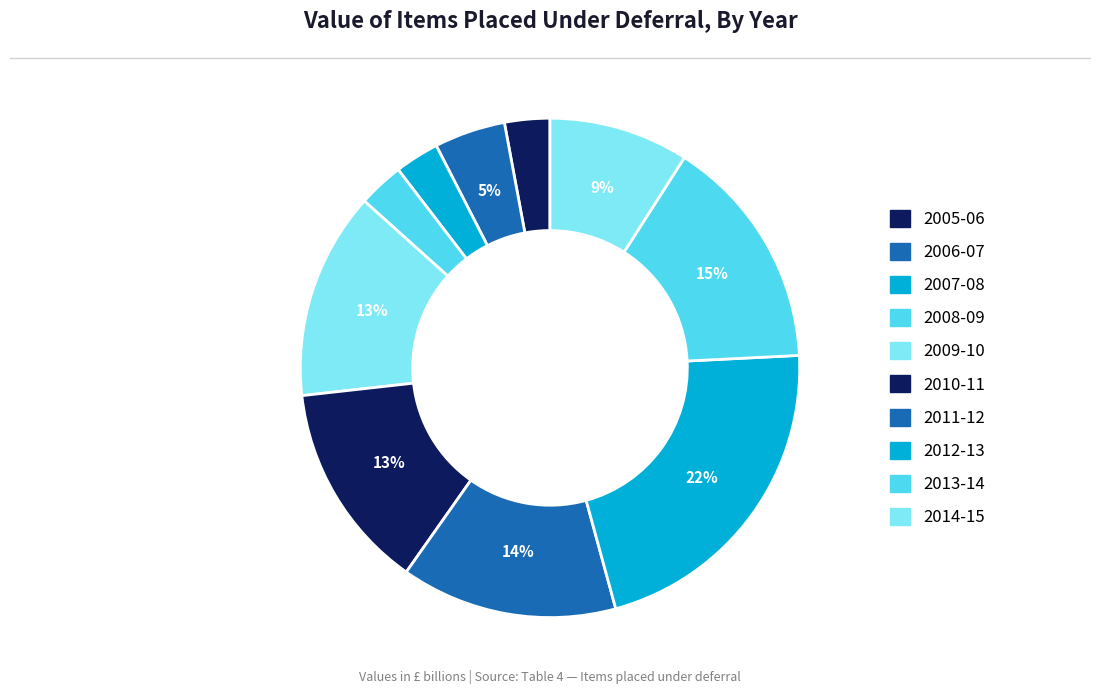

To the nearest percent, what percentage of the pie is 2010-11?

13%